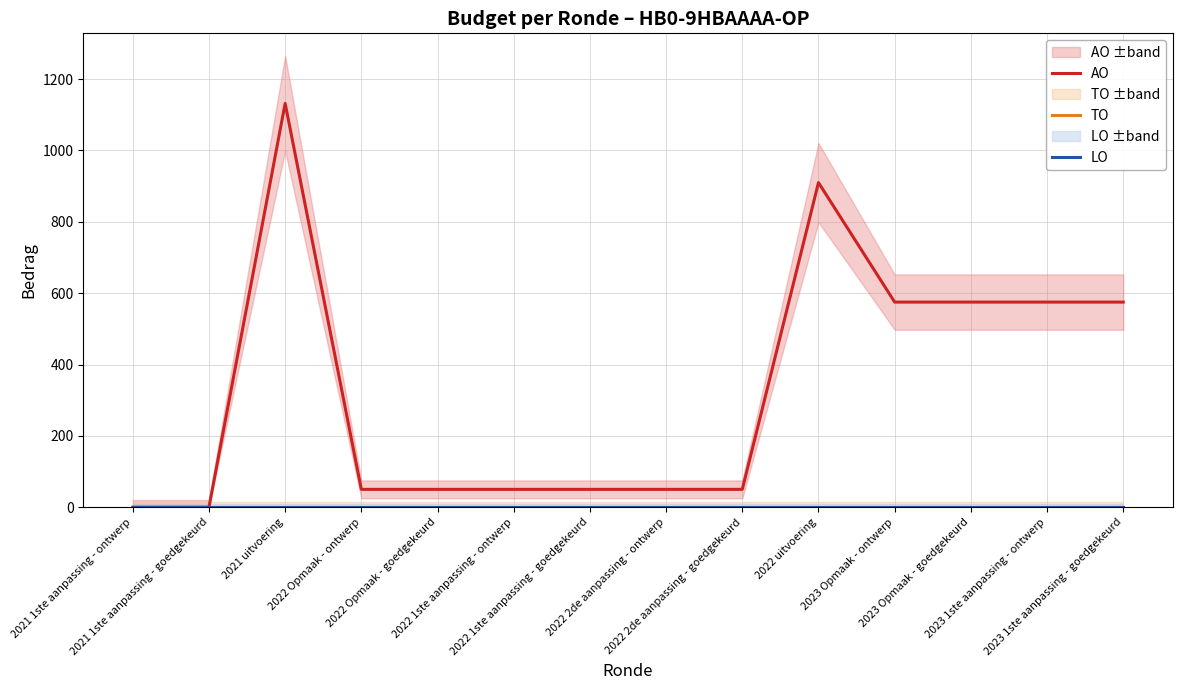

What is the label of the 6th point from the right?

2022 2de aanpassing - goedgekeurd